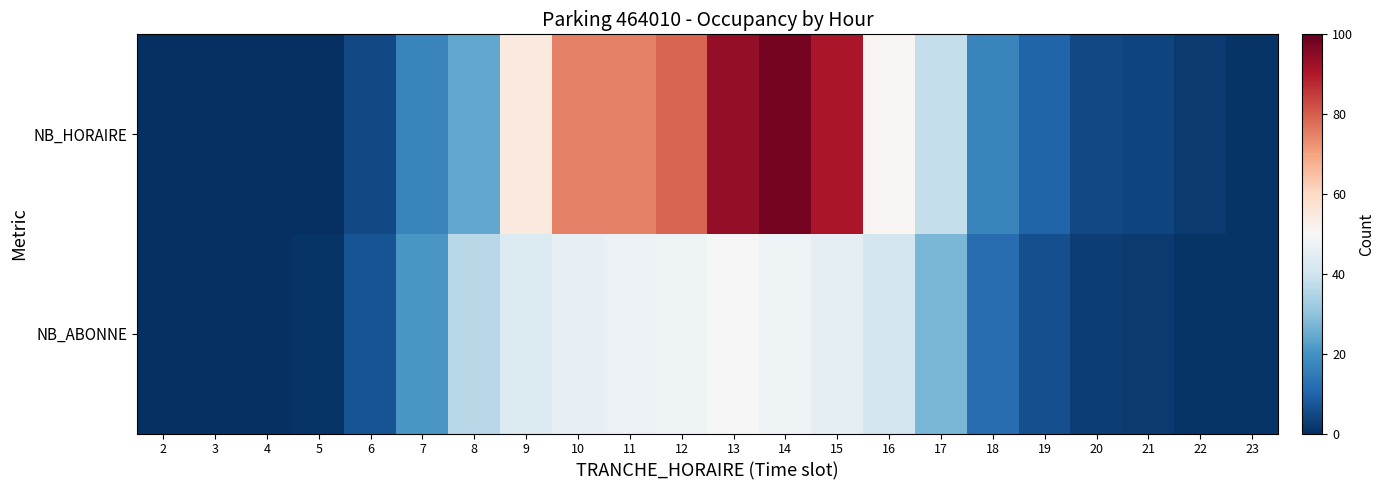

Which series changed the most between 13 and 15?

NB_ABONNE